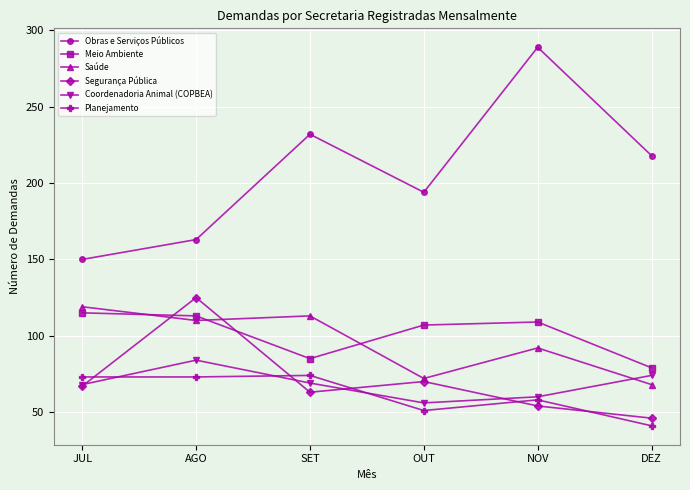

What is the average value of the Obras e Serviços Públicos series?

208